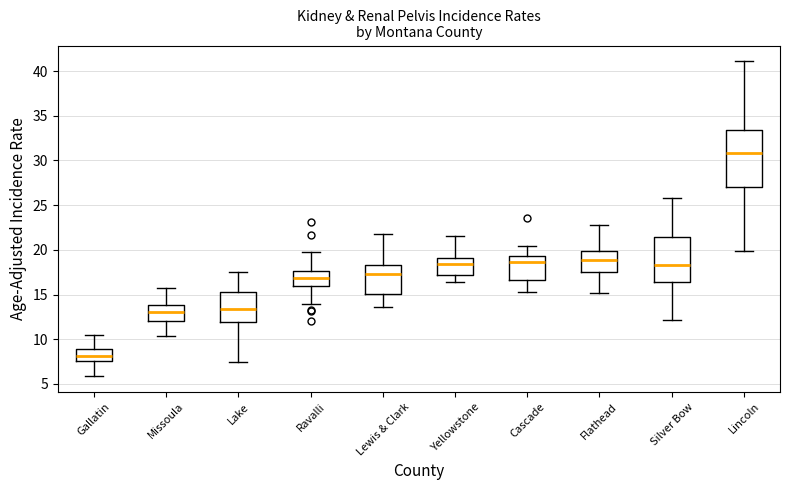

Where does the median line of the box for Lincoln sit on the y-axis? The values are not printed on the chart, so give them approximately, as read against the axis.

31.0